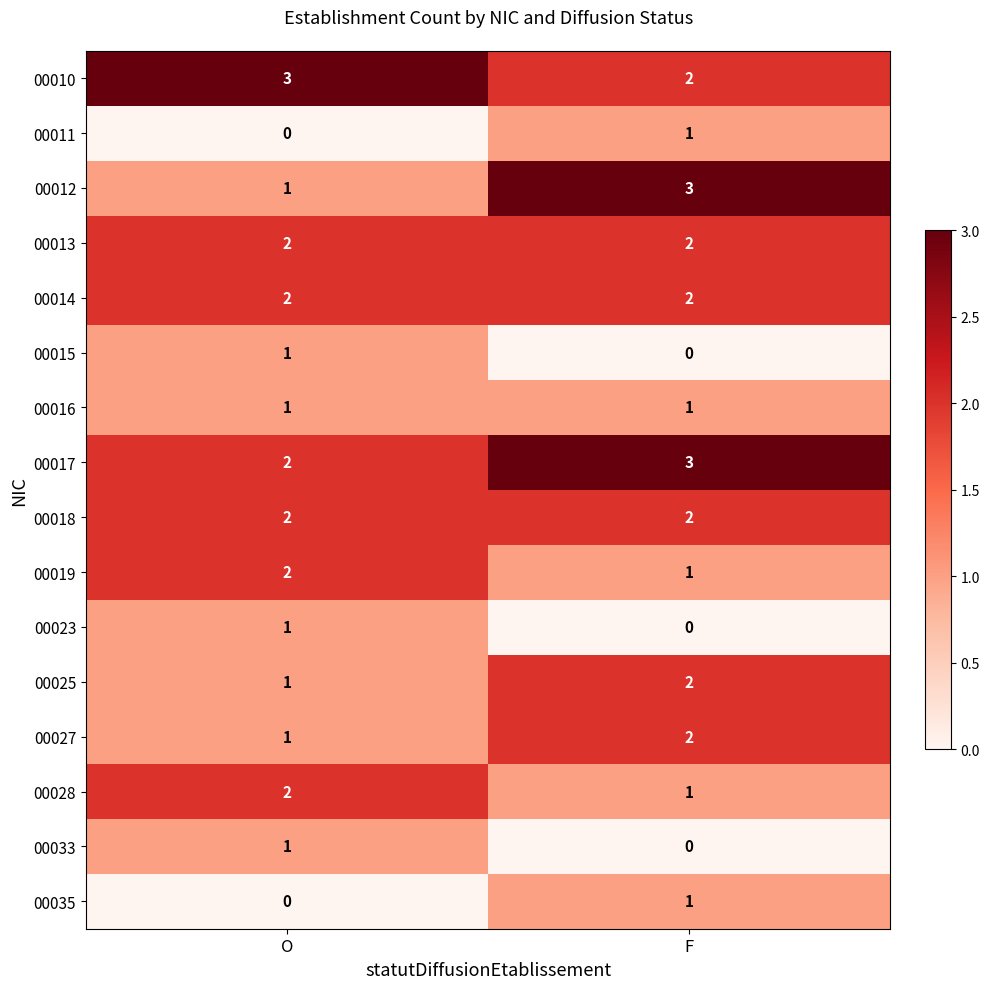

The 00019 series shows 2 at O. True or false?

True